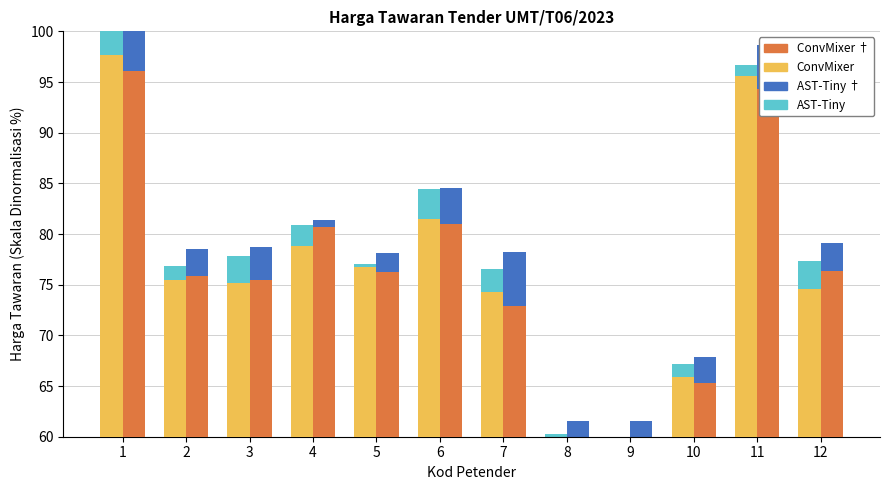

How many values in the ConvMixer series exceed 75?

7